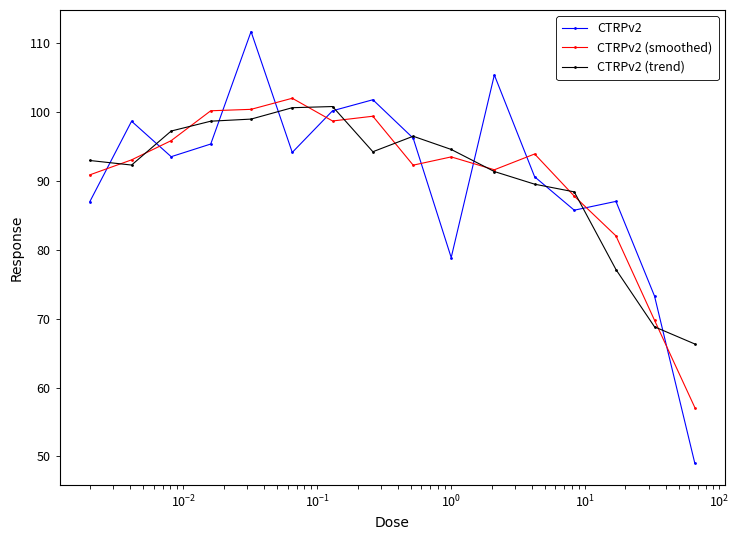

What is the average value of the CTRPv2 (smoothed) series?

90.5